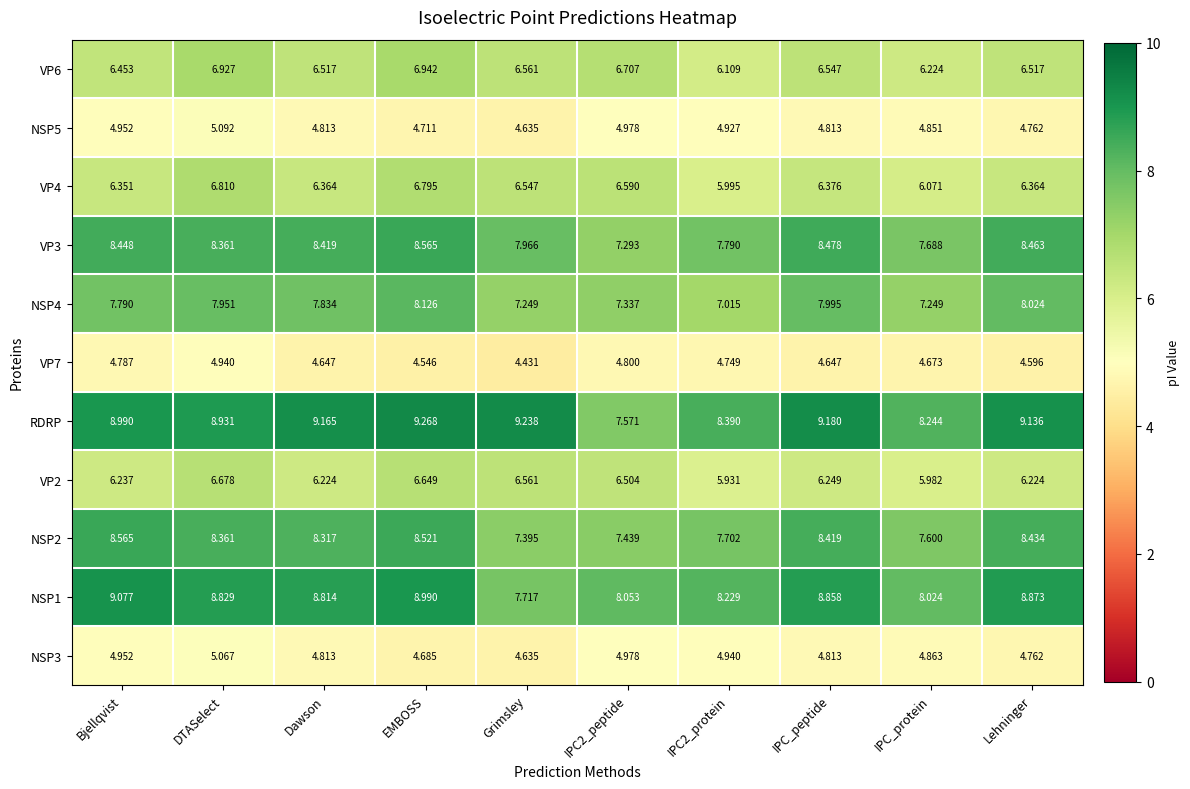

At which label is VP7 closest to 4?

Grimsley